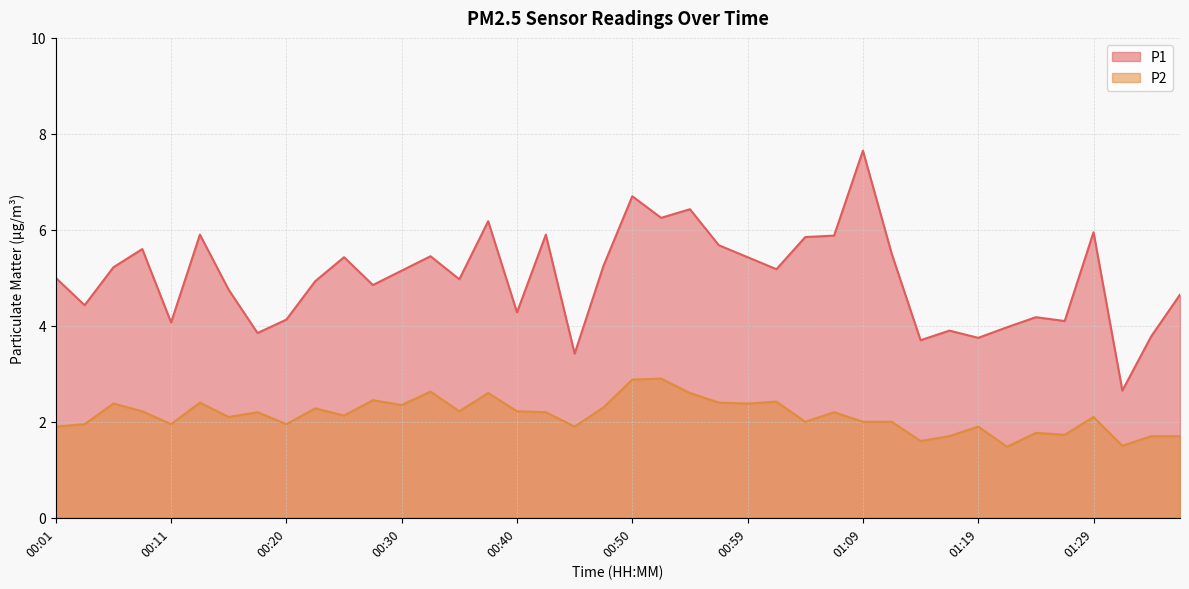

Reading right to left, list all the values displayed in this chart.

P1: 4.7	3.8	2.6	6.0	4.1	4.2	4.0	3.8	3.9	3.7	5.5	7.7	5.9	5.8	5.2	5.4	5.7	6.4	6.2	6.7	5.2	3.4	5.9	4.3	6.2	5.0	5.5	5.2	4.8	5.4	4.9	4.1	3.9	4.8	5.9	4.1	5.6	5.2	4.4	5.0
P2: 1.7	1.7	1.5	2.1	1.7	1.8	1.5	1.9	1.7	1.6	2.0	2.0	2.2	2.0	2.4	2.4	2.4	2.6	2.9	2.9	2.3	1.9	2.2	2.2	2.6	2.2	2.6	2.4	2.5	2.1	2.3	1.9	2.2	2.1	2.4	1.9	2.2	2.4	1.9	1.9